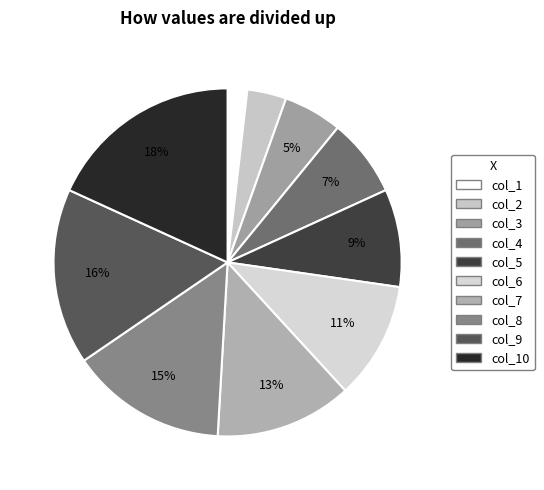

Count the number of slices in the pie.

10